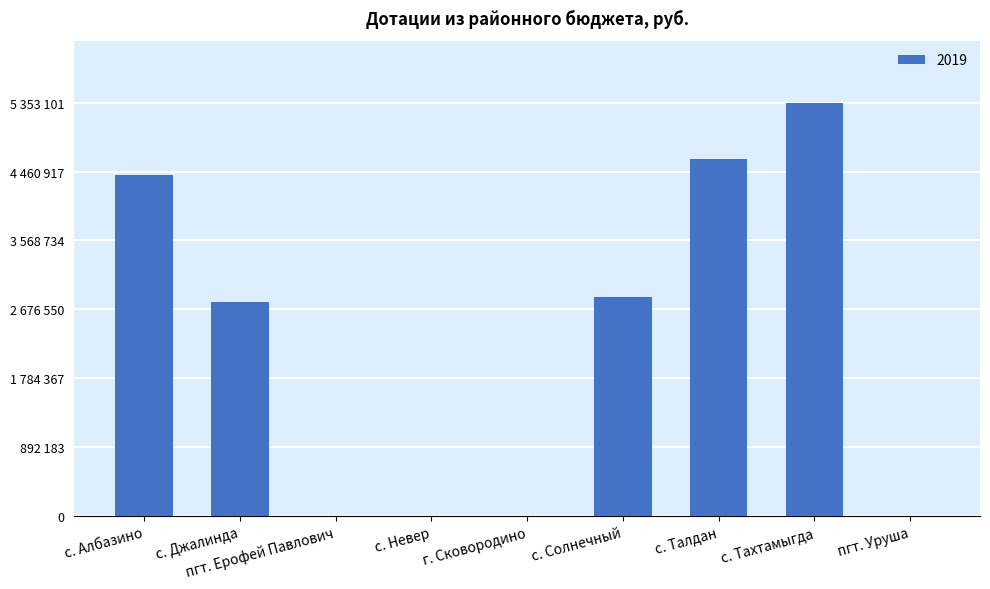

Are the bars horizontal?

No